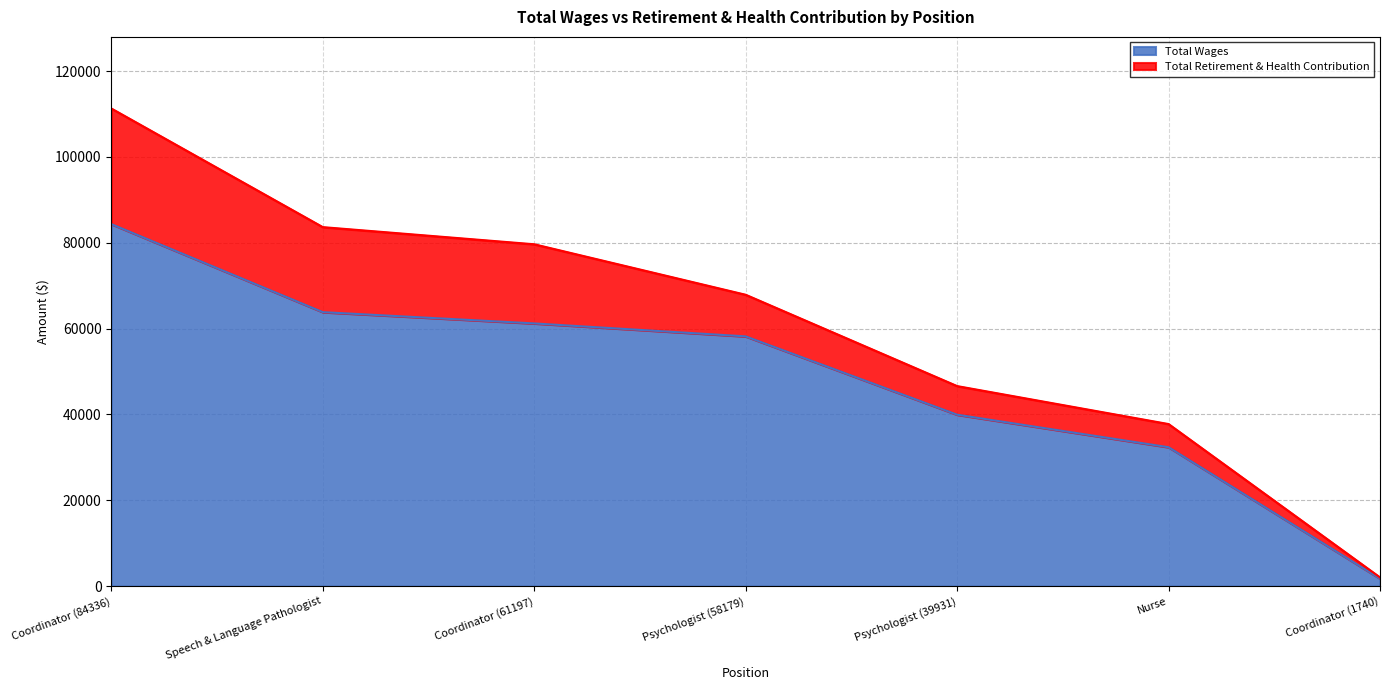

What is the greatest value displayed?

84336